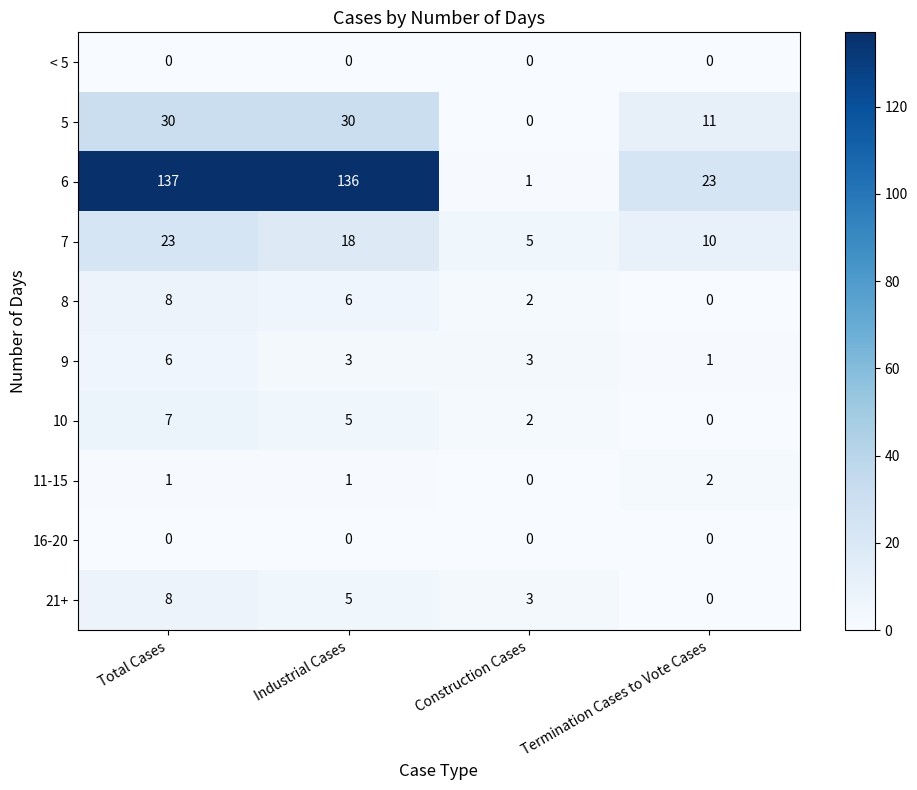

Is it true that 6 equals 23 at Termination Cases to Vote Cases?

True